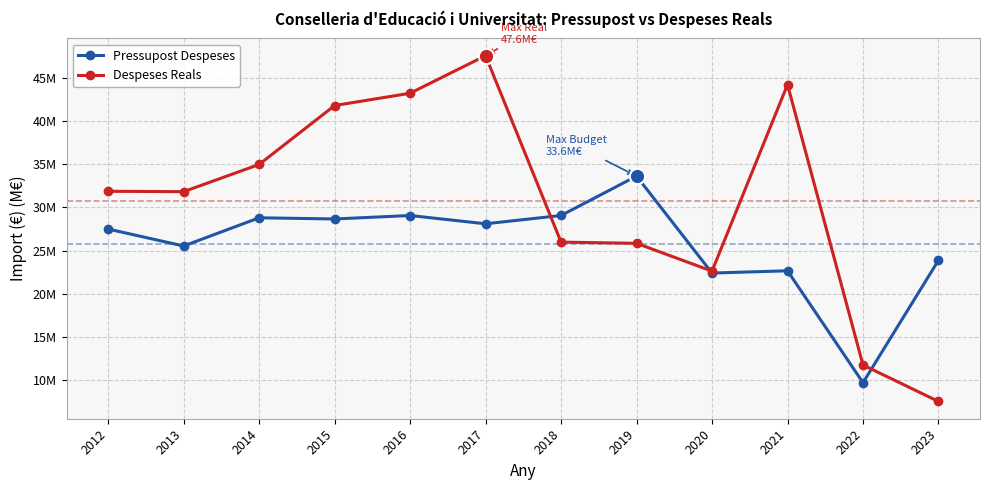

Does the chart display data point markers on the line(s)?

Yes